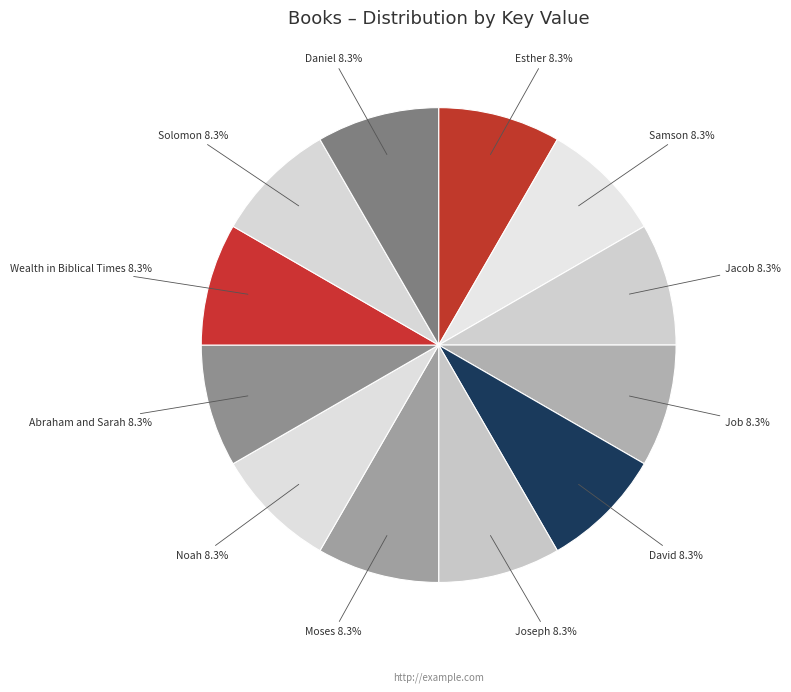

Combined, do Noah and Solomon account for over 50%?

No